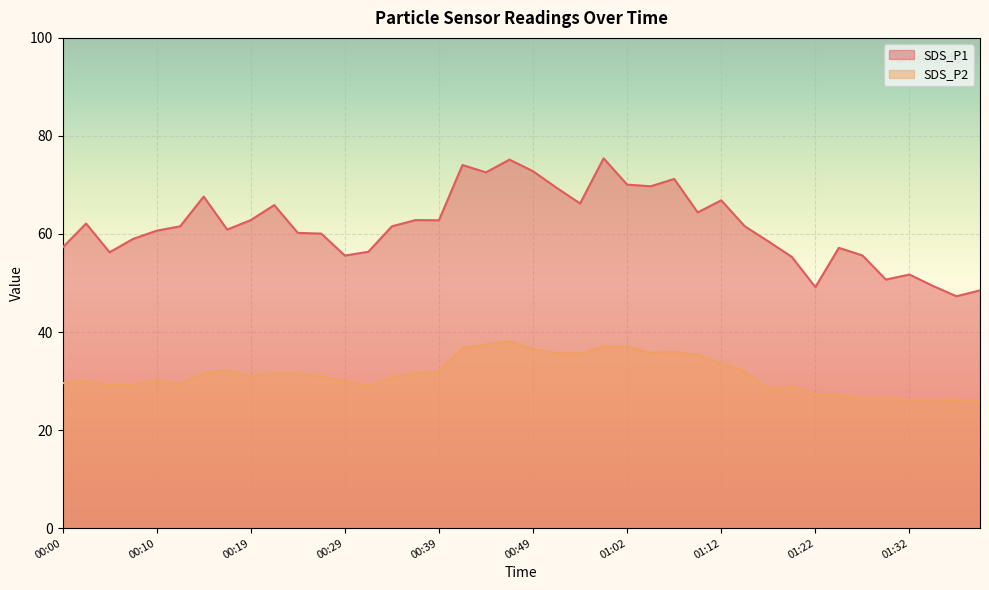

How many lines are shown in the chart?

2